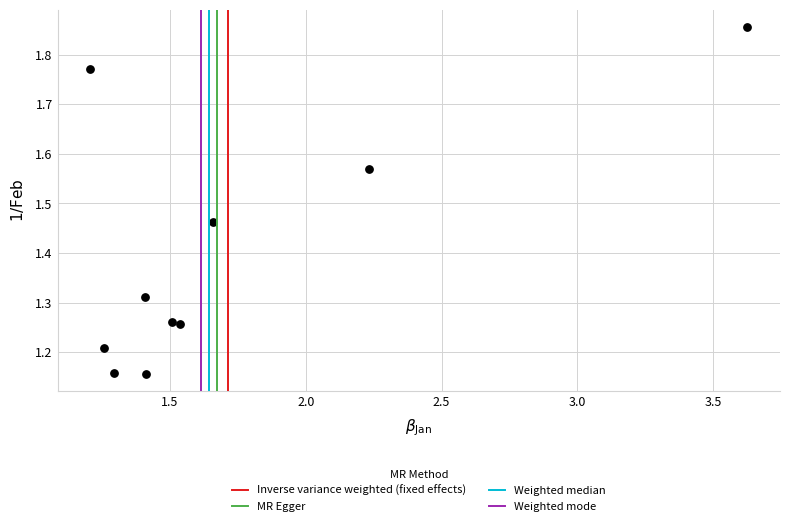

What is the average Y value?

1.4